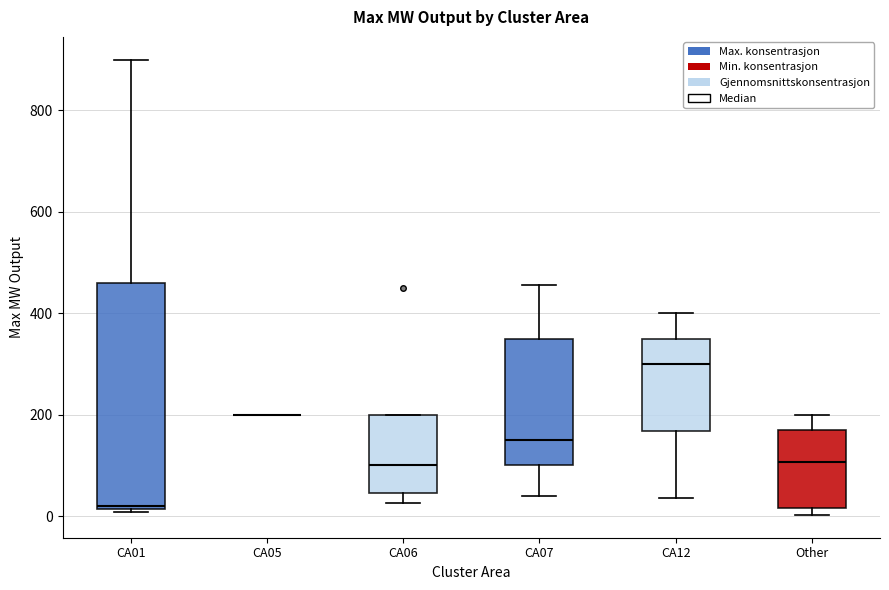

Where does the upper whisker of the box for CA01 end on the y-axis? The values are not printed on the chart, so give them approximately, as read against the axis.

900